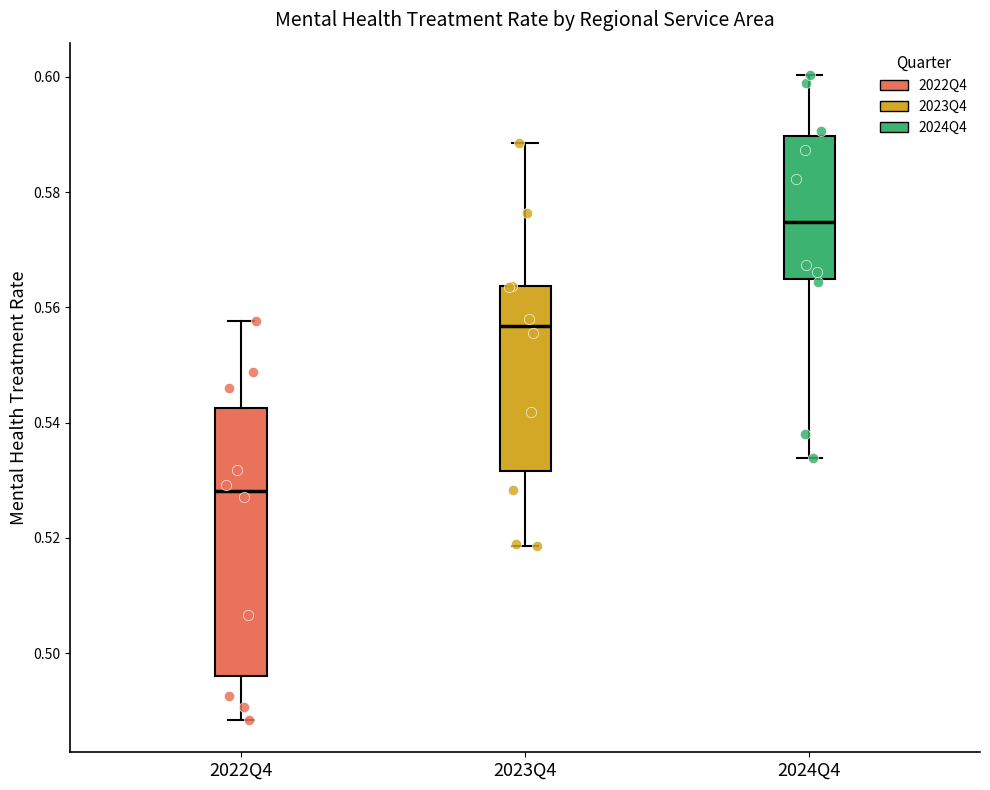

Reading left to right, read every box against the y-axis: the position of its median line, the range the box covers, and the ends of its whiskers. The values are not printed on the chart, so give them approximately, as read against the axis.

2022Q4: median 0.528, box 0.496 to 0.542, whiskers 0.488 to 0.558
2023Q4: median 0.556, box 0.532 to 0.564, whiskers 0.518 to 0.588
2024Q4: median 0.574, box 0.564 to 0.590, whiskers 0.534 to 0.600